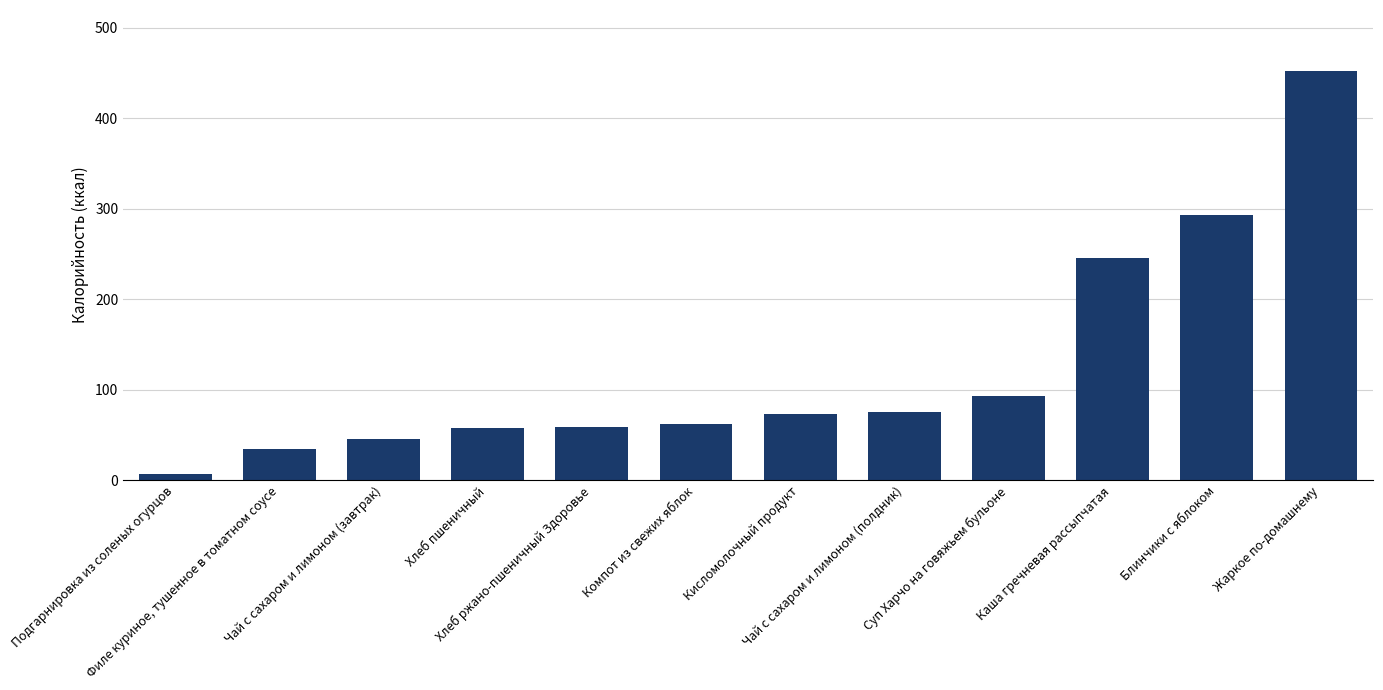

Approximately how many times larger is the value at Чай с сахаром и лимоном (полдник) compared to Жаркое по-домашнему?

0.2